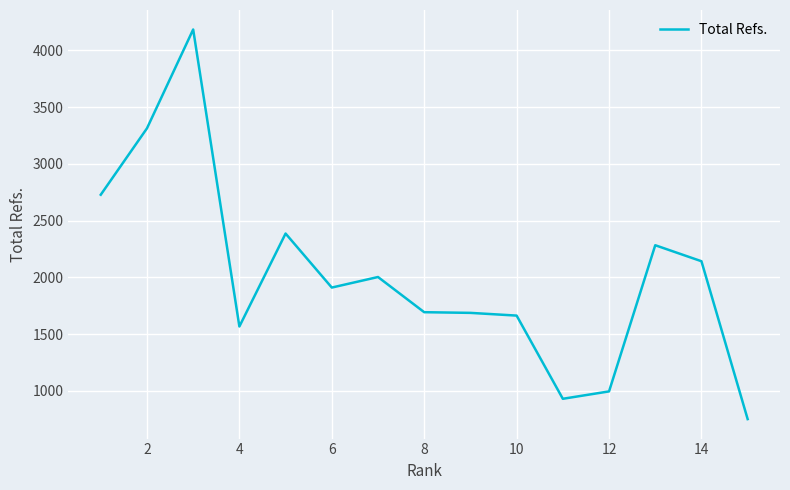

What is the minimum value shown in the chart?

752